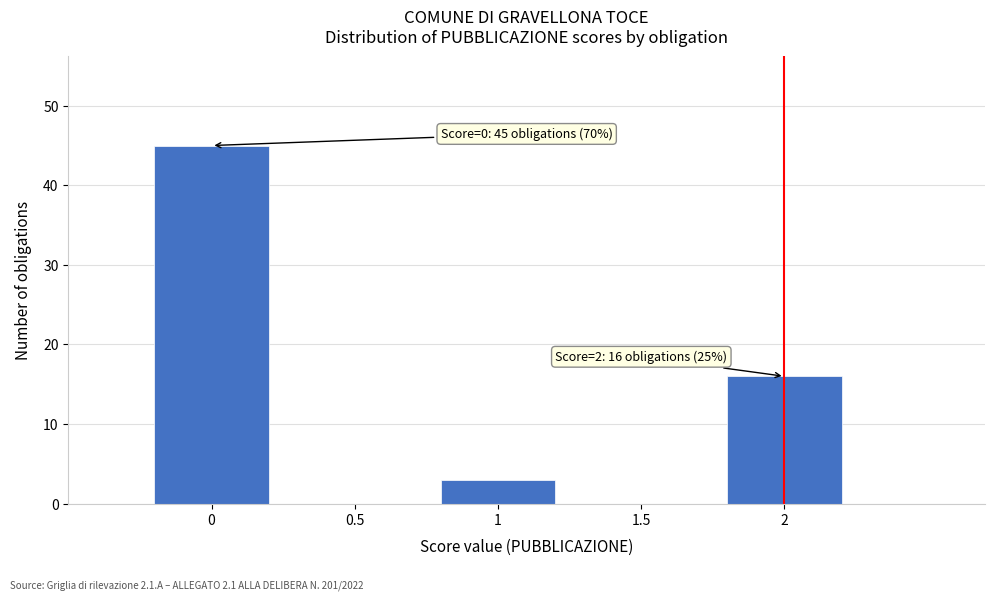

Reading left to right, transcribe all the data shown in this chart.

0=45	0.5=0	1=3	1.5=0	2=16